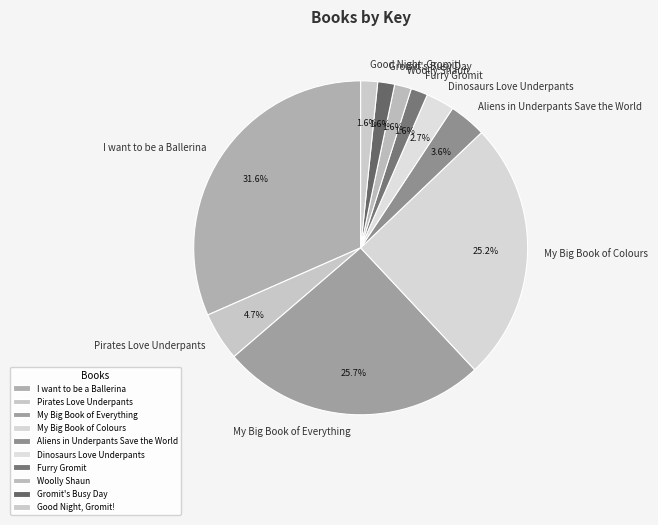

Approximately how many times larger is the value at Pirates Love Underpants compared to My Big Book of Everything?

0.2